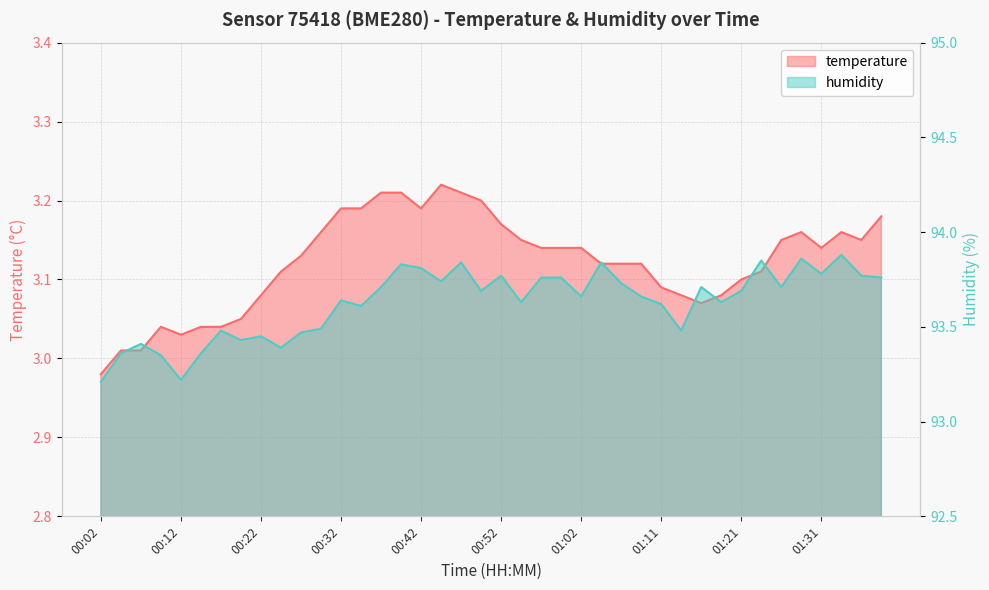

Is it true that humidity equals 93.6 at 01:19?

True